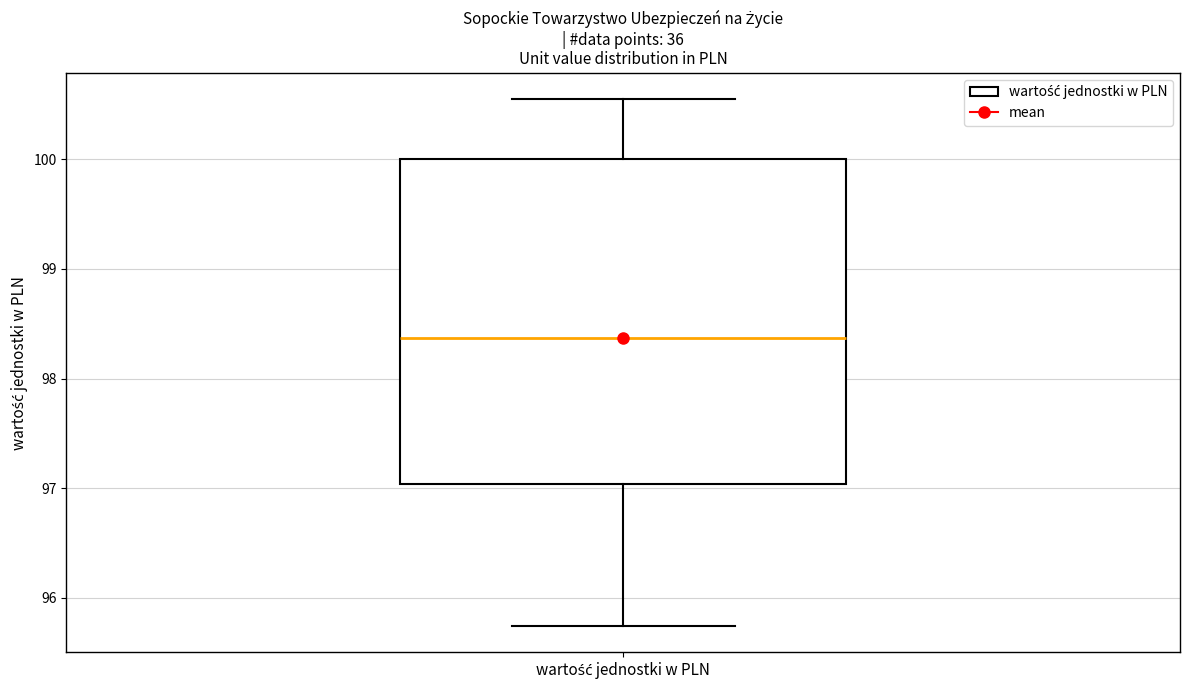

Transcribe this box plot: give where the median line is, the range the box spans, and where the two whiskers end, as read against the y-axis. The values are not printed on the chart, so give them approximately, as read against the axis.

median 98.4, box 97.0 to 100.0, whiskers 95.7 to 100.6